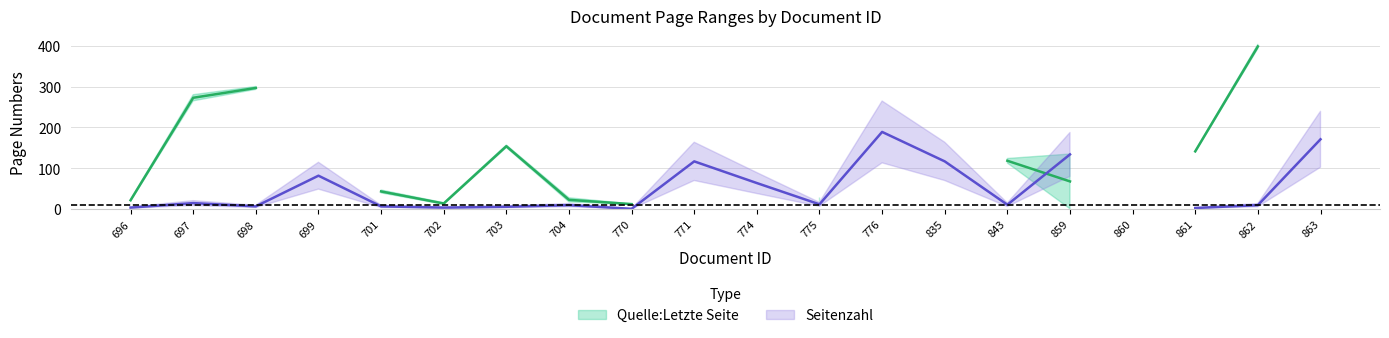

Does the chart have visible grid lines?

Yes